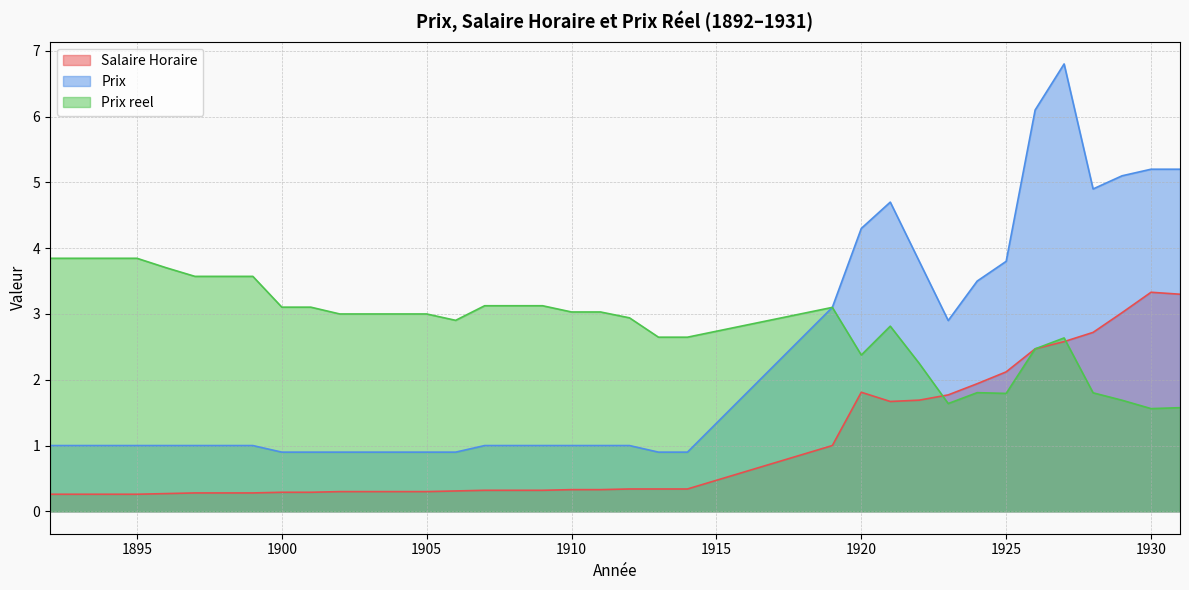

What is the total value across all series at 1897?

4.9